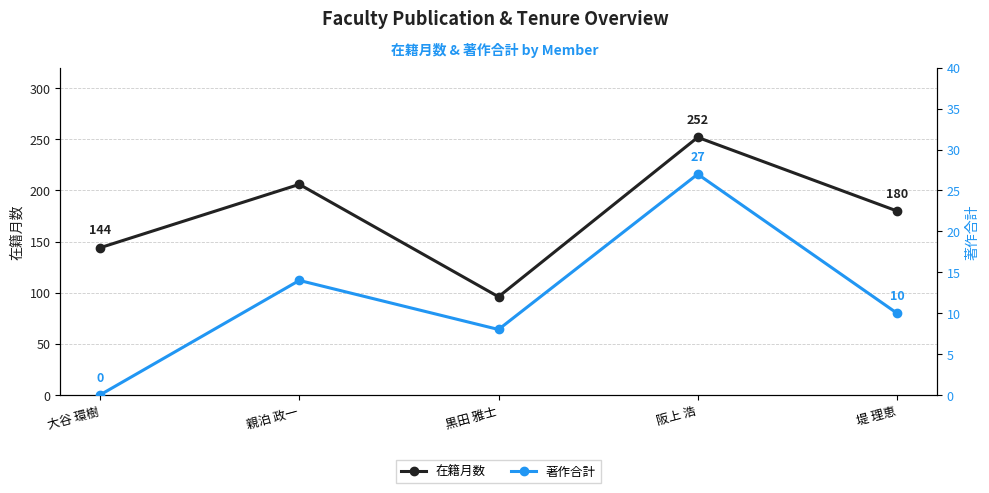

What is the difference between the highest and lowest values at 阪上 浩?

225